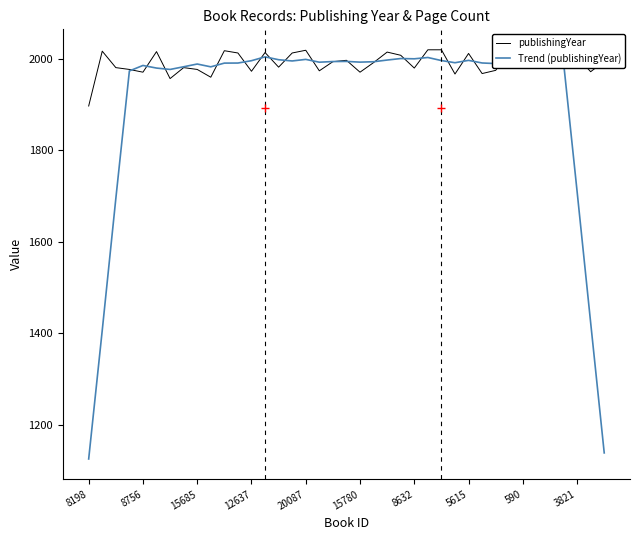

What is the smallest value displayed?

1124.6